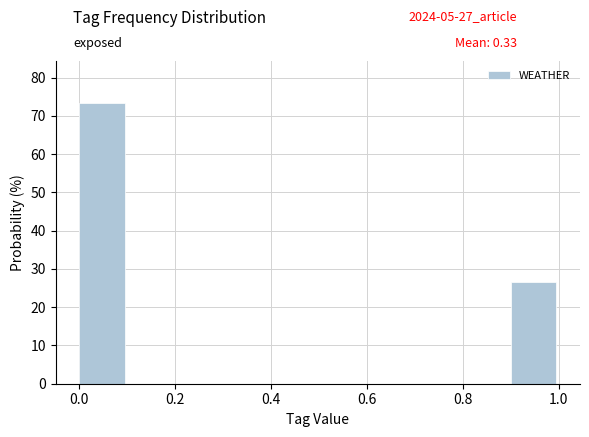

Reading left to right, transcribe this chart: for each bar, give the range it covers on the x-axis and its height. The values are not printed on the chart, so give them approximately, as read against the axis.

0.0 to 0.1: 73
0.1 to 0.2: 0
0.2 to 0.3: 0
0.3 to 0.4: 0
0.4 to 0.5: 0
0.5 to 0.6: 0
0.6 to 0.7: 0
0.7 to 0.8: 0
0.8 to 0.9: 0
0.9 to 1.0: 27